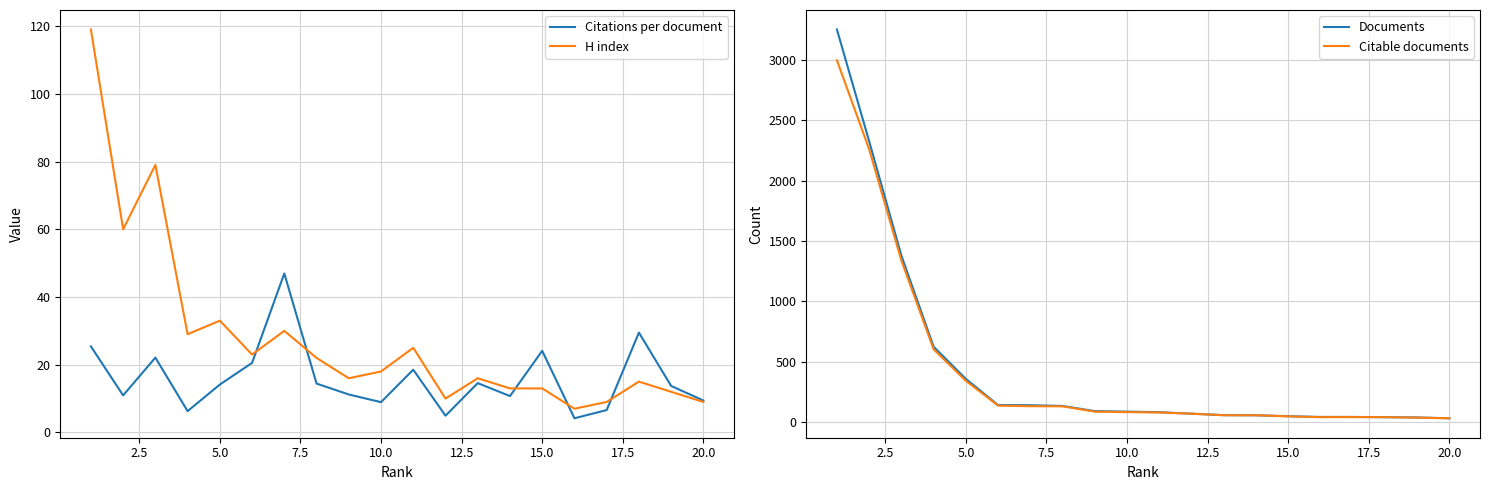

Does the chart display data point markers on the line(s)?

No